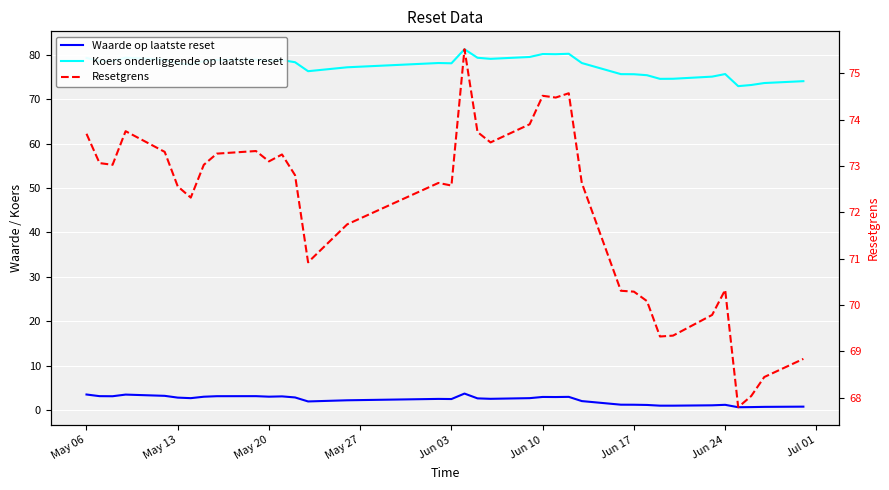

Which series has the largest total across all categories?

Koers onderliggende op laatste reset